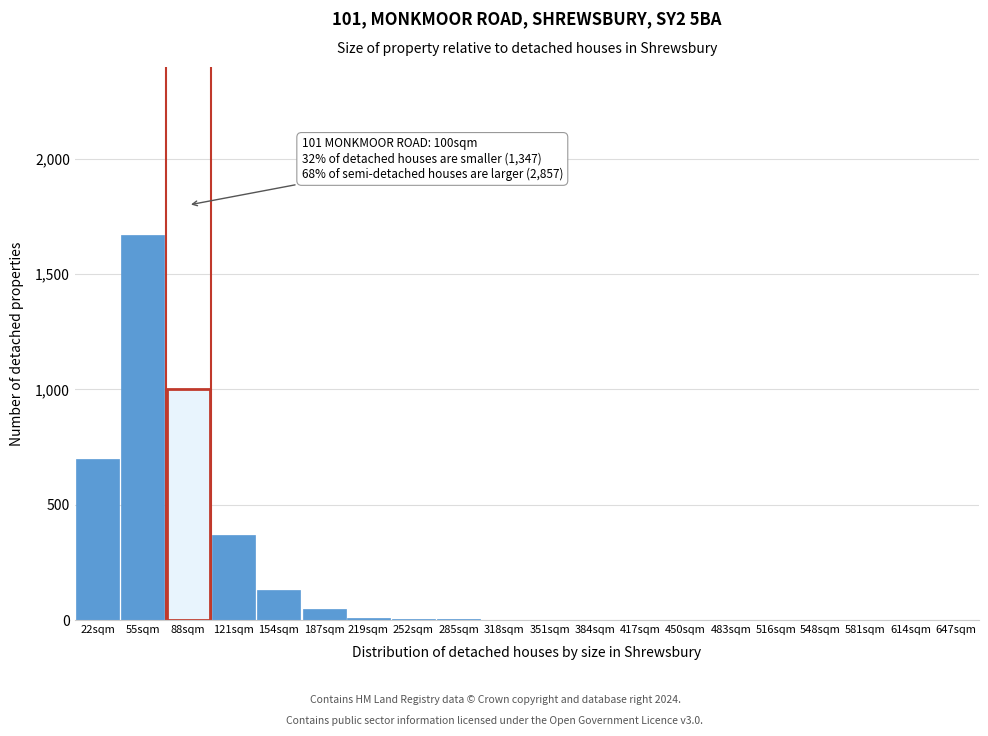

What is the ratio of the value at 22sqm to the value at 121sqm?

1.9